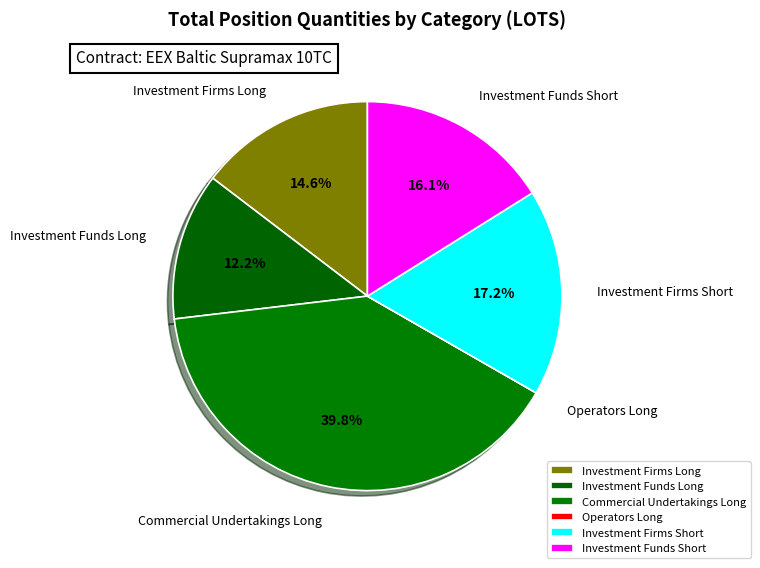

Does Investment Funds Long represent more than half of the total?

No